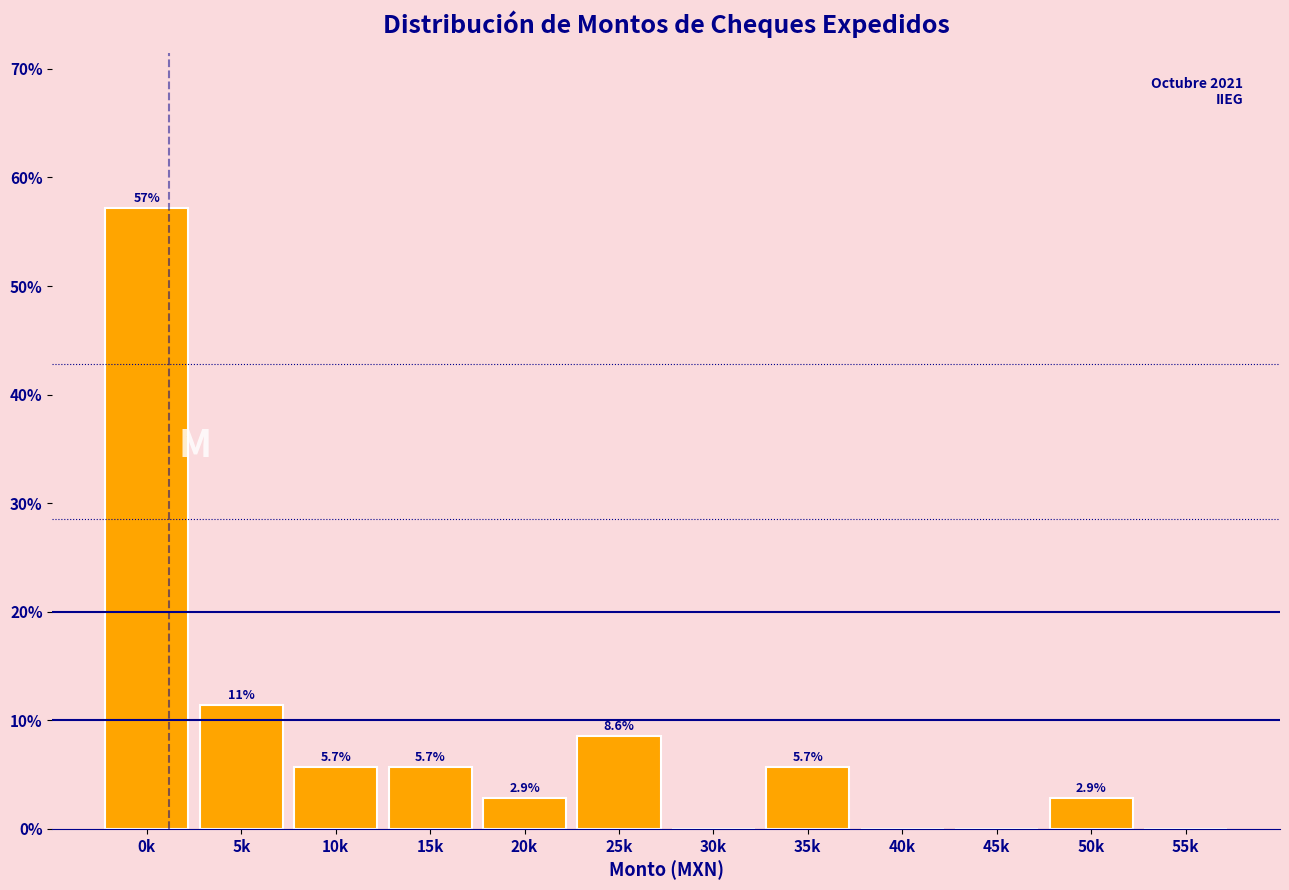

Reading left to right, extract all data points from this chart.

0k=57.1	5k=11.4	10k=5.7	15k=5.7	20k=2.9	25k=8.6	30k=0.0	35k=5.7	40k=0.0	45k=0.0	50k=2.9	55k=0.0